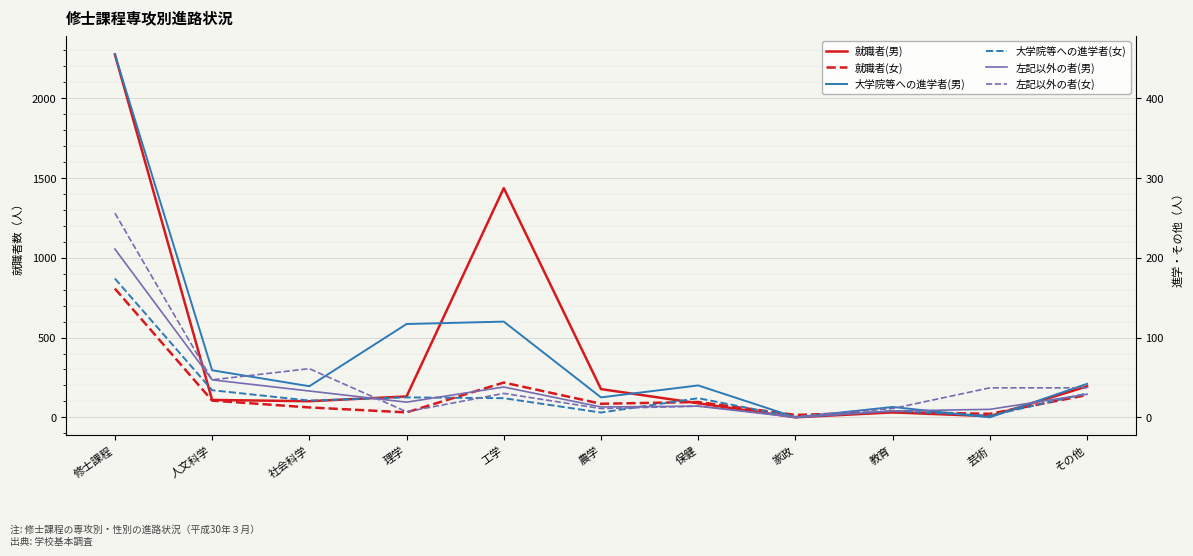

What is the sum of all 大学院等への進学者(男) values?

910